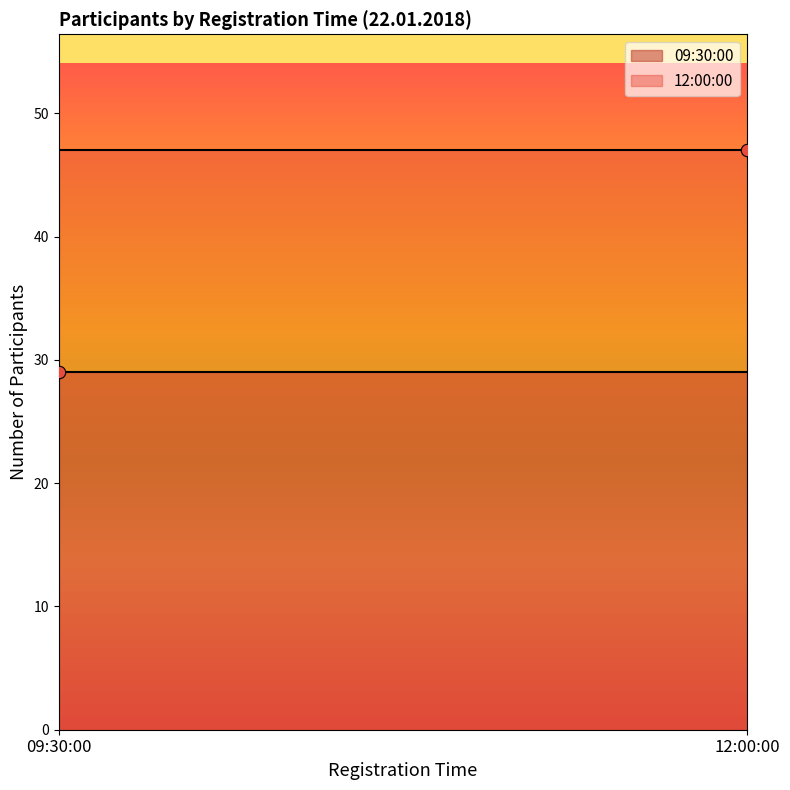

What are all the series names shown in the legend?

09:30:00, 12:00:00